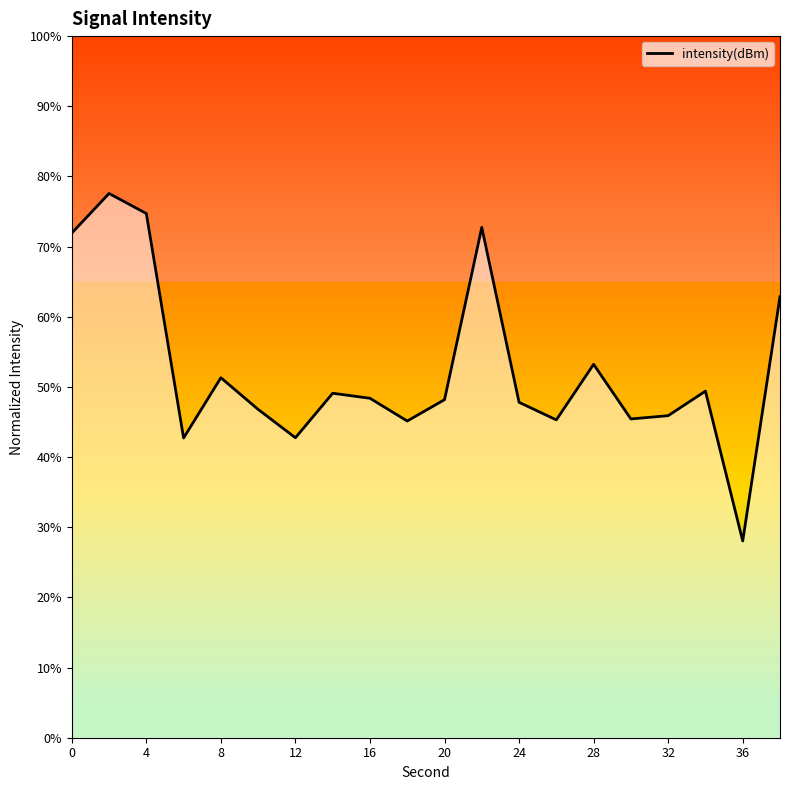

What is the greatest value displayed?

77.6